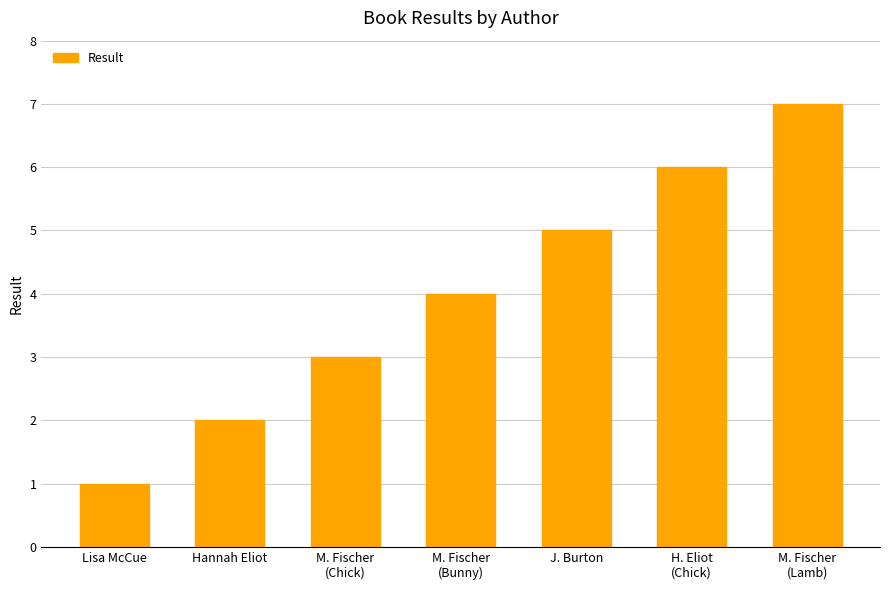

Reading left to right, extract all data points from this chart.

1	2	3	4	5	6	7